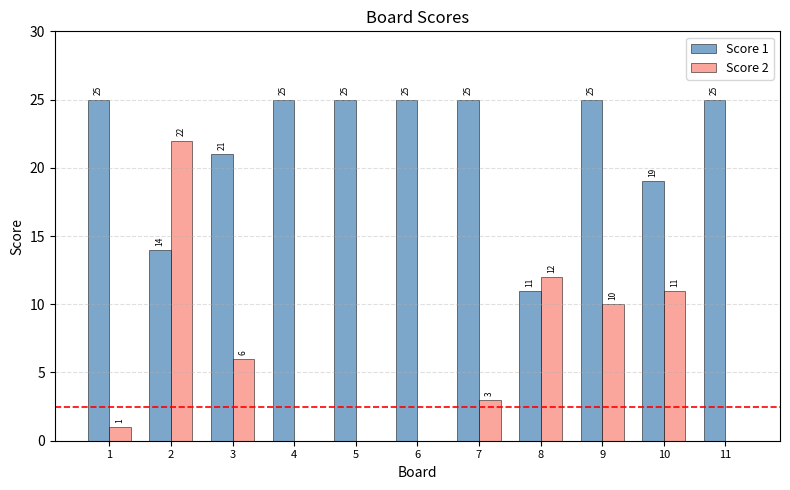

Reading left to right, list all the values displayed in this chart.

Score 1: 25	14	21	25	25	25	25	11	25	19	25
Score 2: 1	22	6	0	0	0	3	12	10	11	0